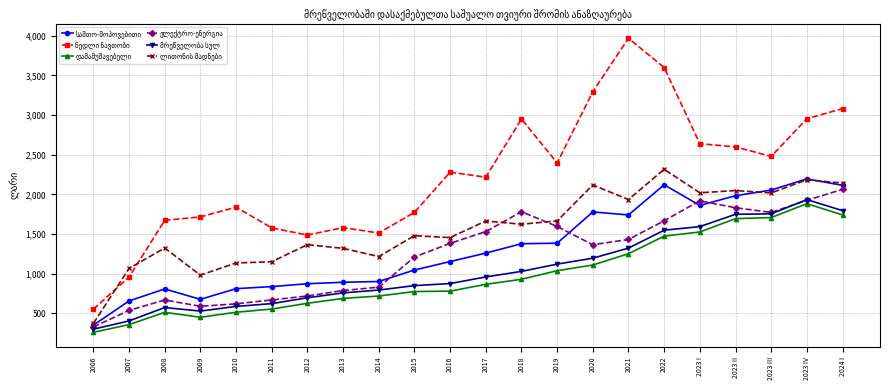

How many distinct data groups are displayed?

6